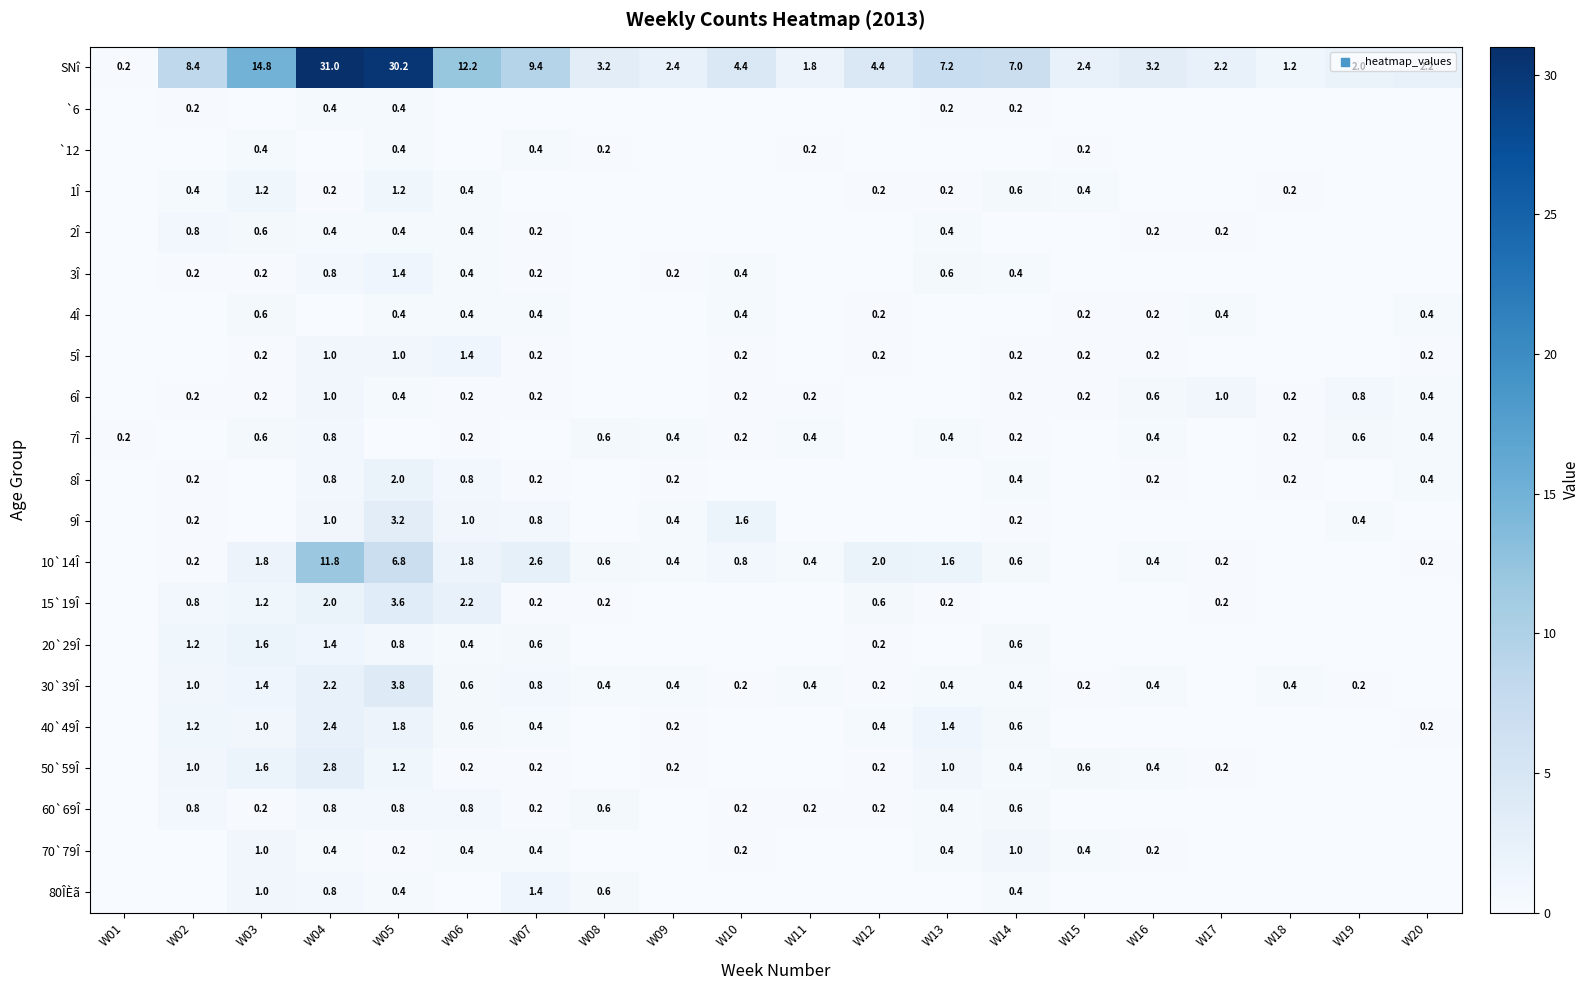

Is it true that 80ÎÈã equals 0.4 at W14?

True